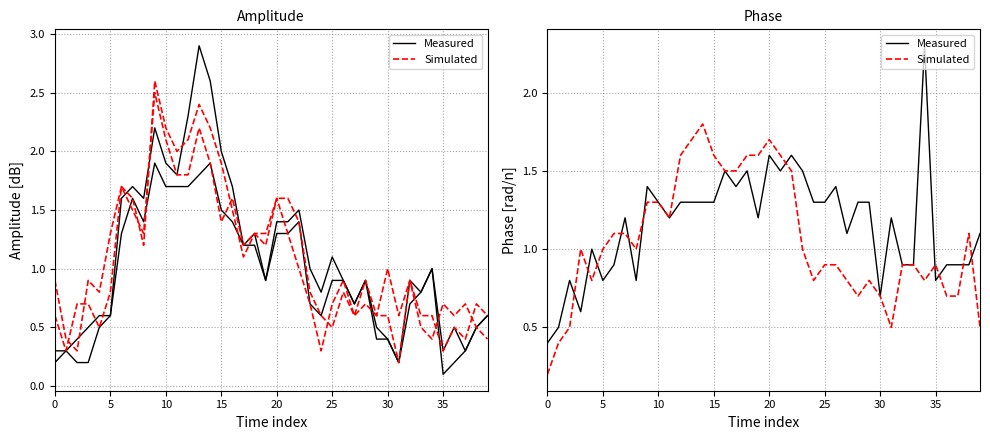

Does the chart have visible grid lines?

Yes